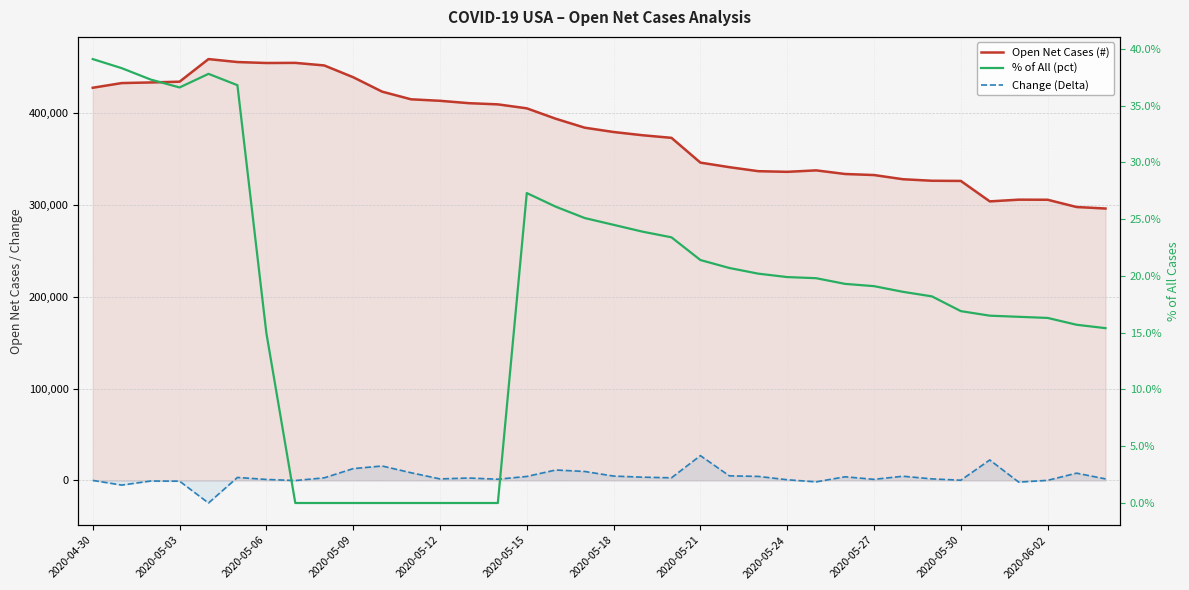

What is the total value across all series at 2020-05-30?

326426.2